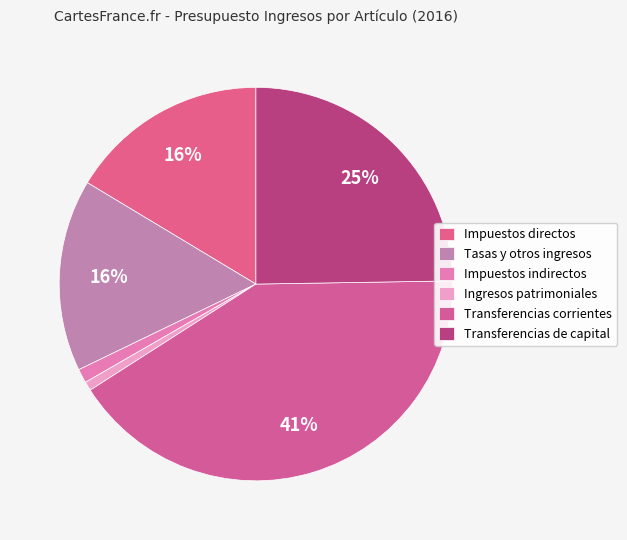

How many slices are in this pie chart?

6